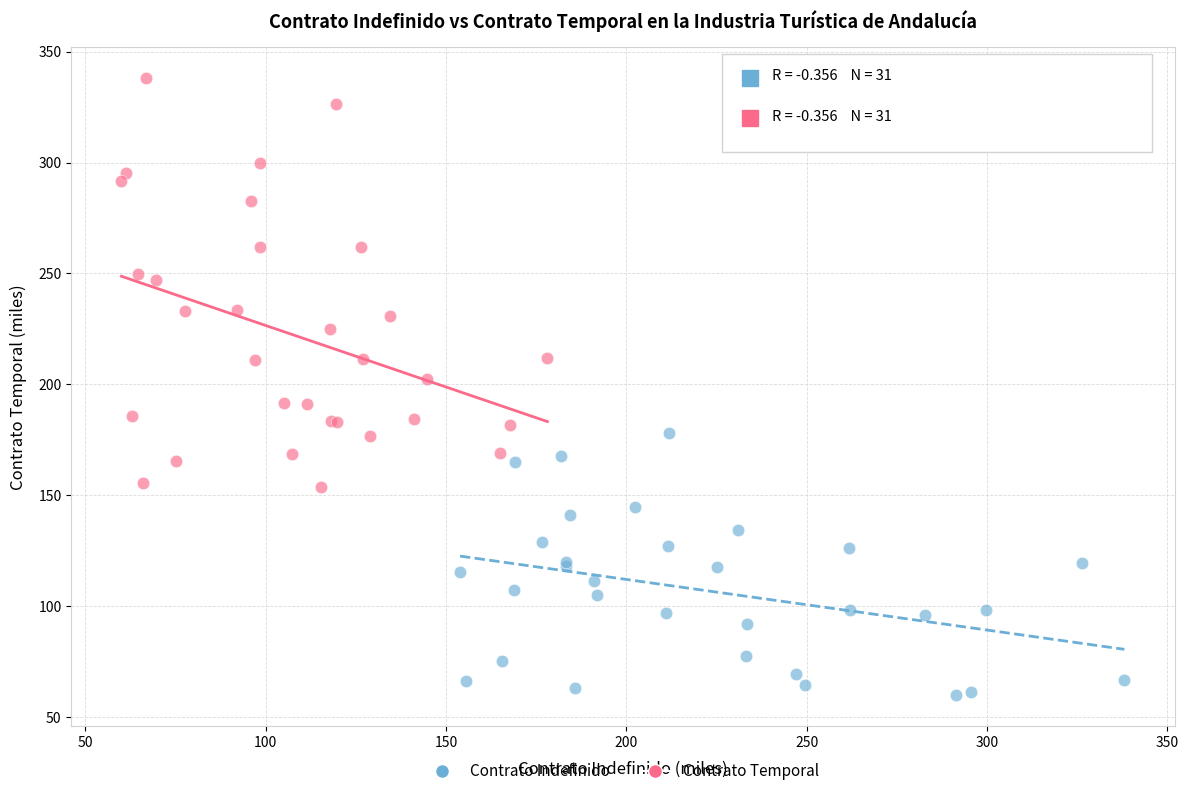

Which series contains the highest Y value?

Contrato Temporal